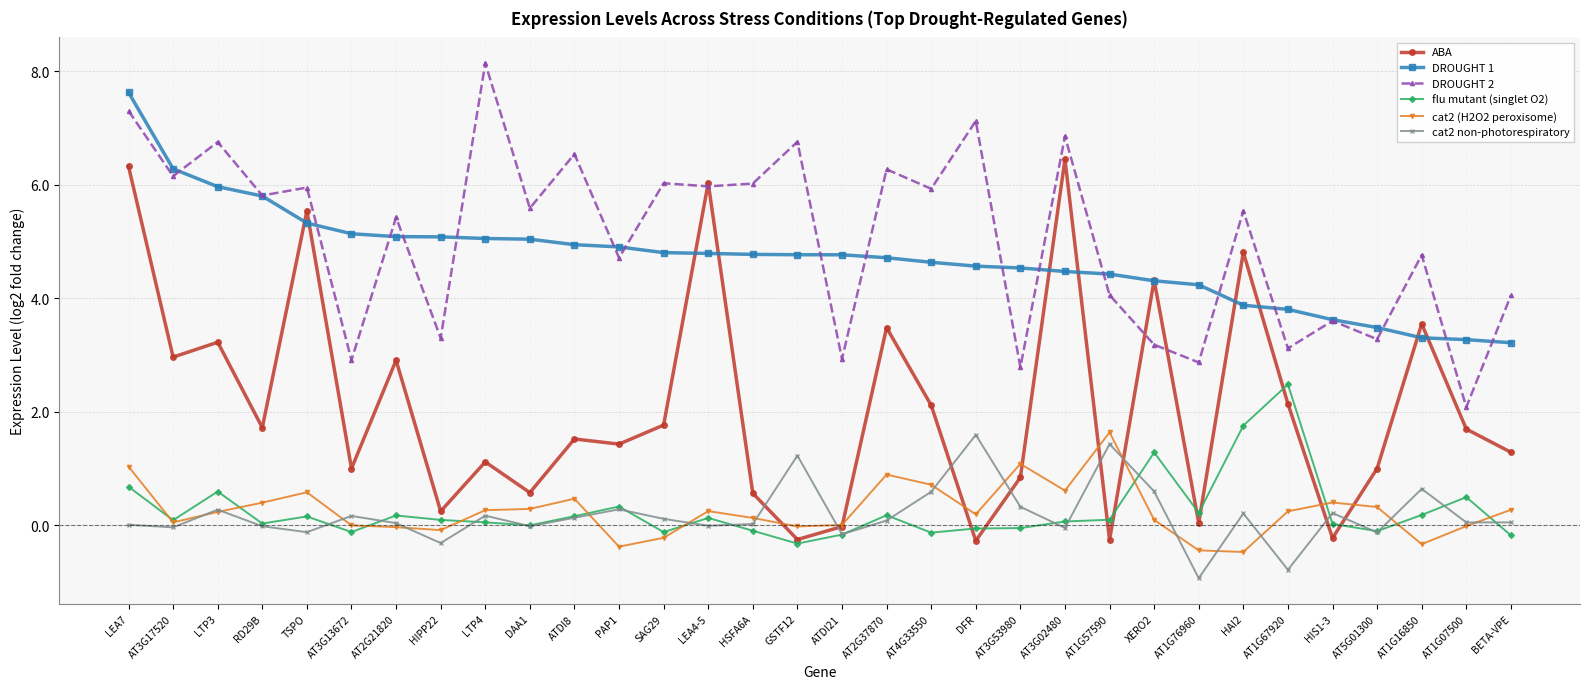

How many data points does each series have?

32